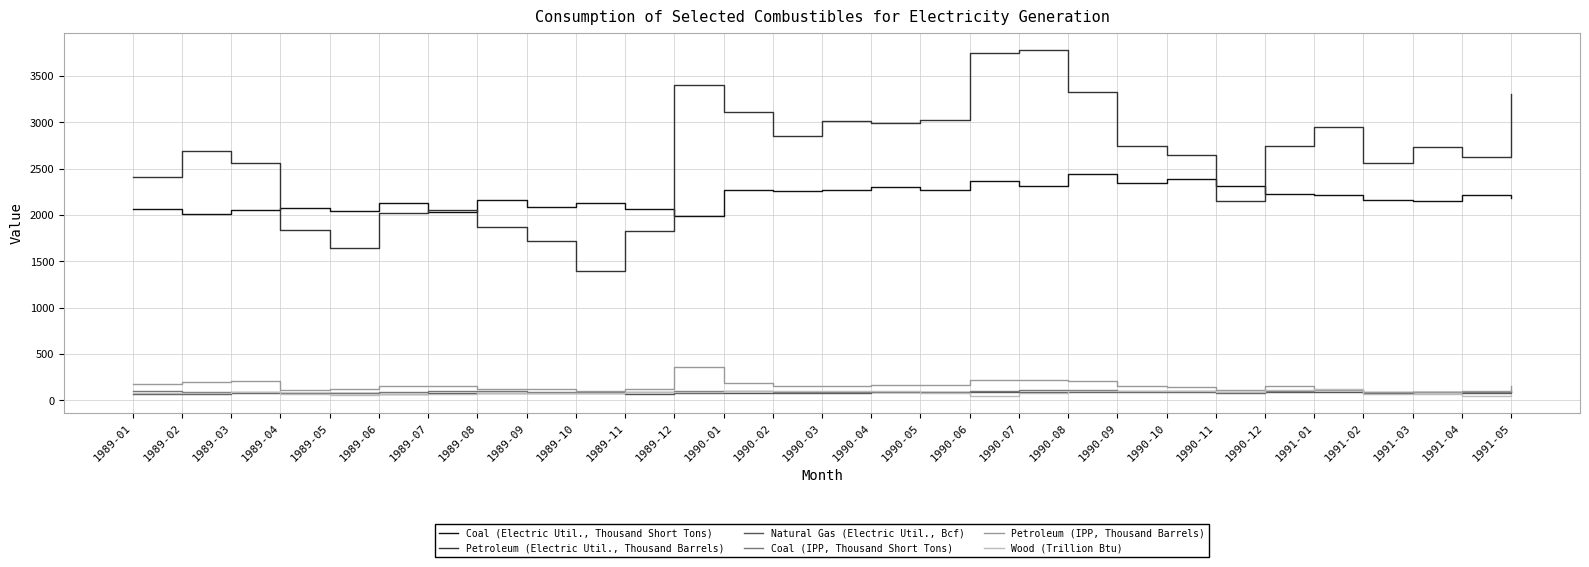

What is the maximum value shown in the chart?

3778.5